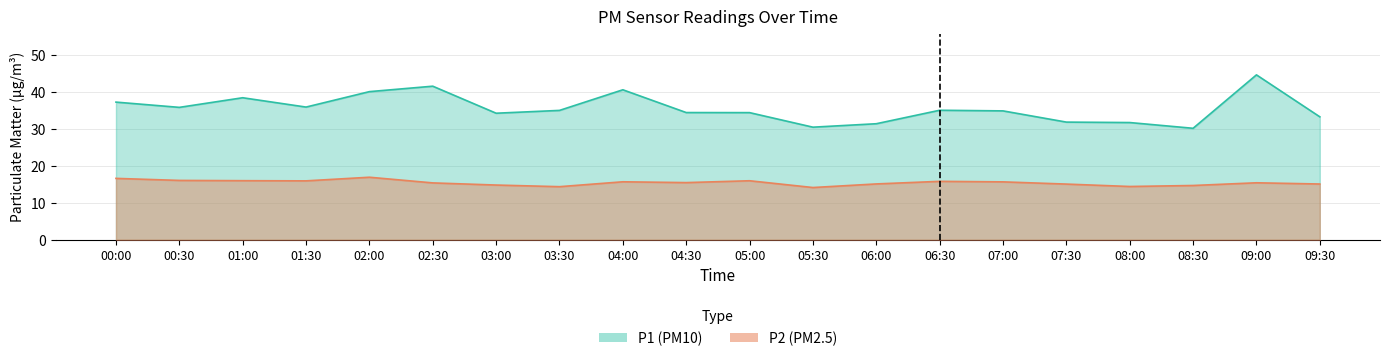

What is the label of the 15th point from the right?

02:30